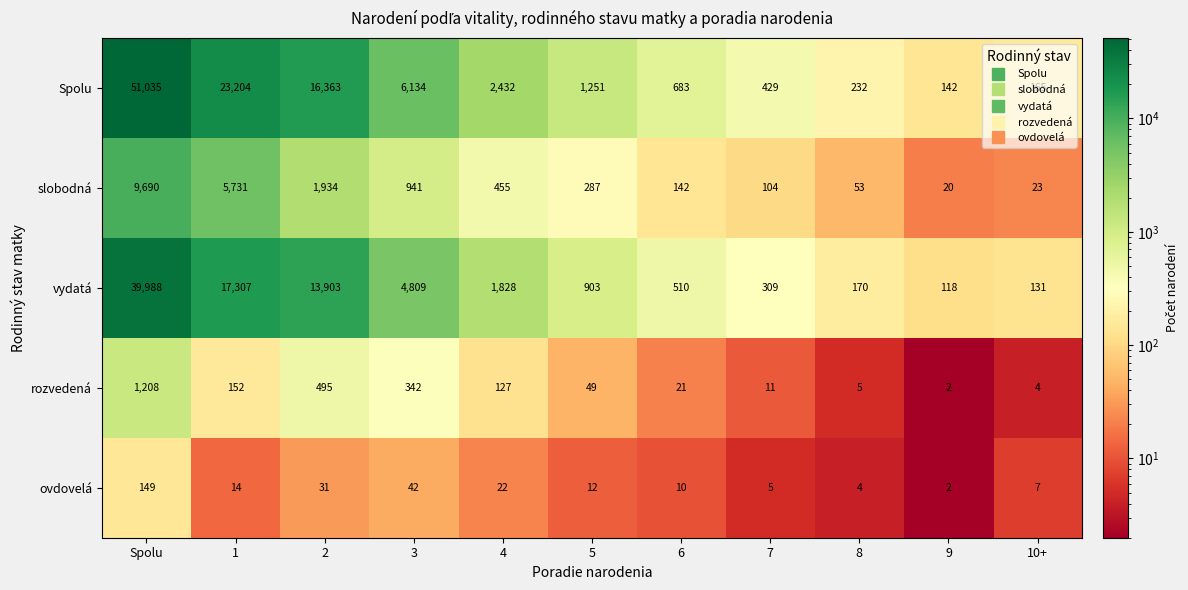

How many values in the rozvedená series are below 49?

5